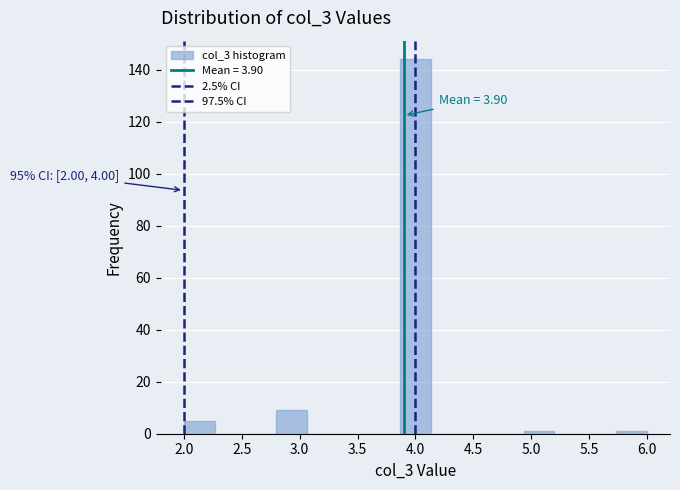

Which range on the x-axis has the tallest bar?

3.85 to 4.15